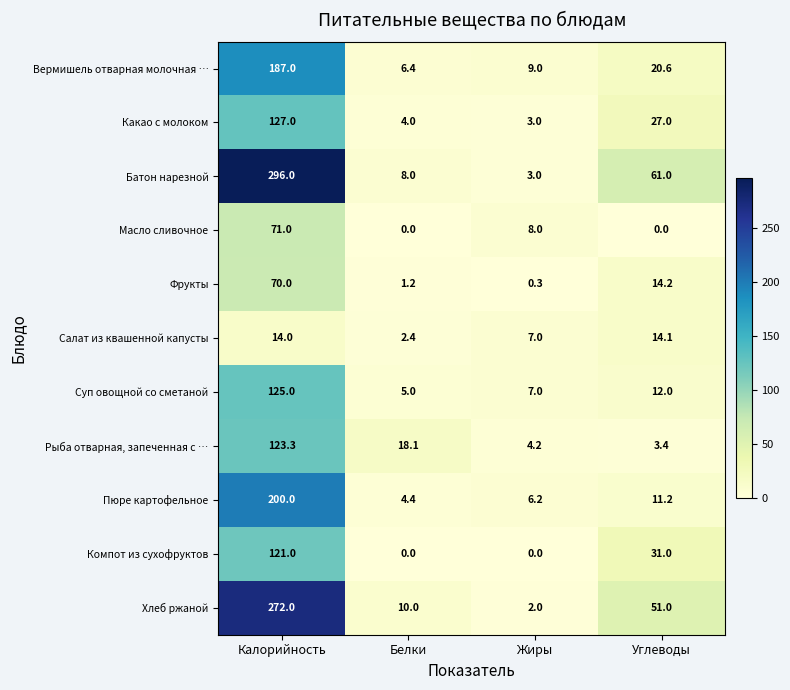

How many values in the Фрукты series exceed 14?

2